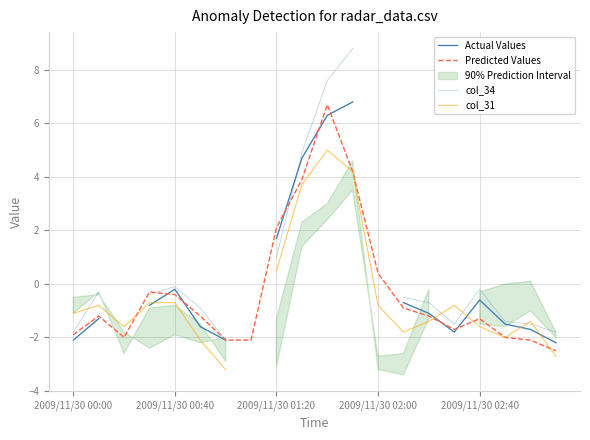

Where is col_34 nearest to the value 3?

9